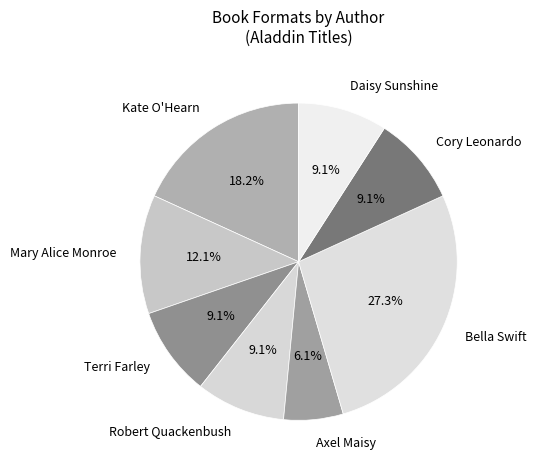

Between Mary Alice Monroe and Terri Farley, which is larger?

Mary Alice Monroe